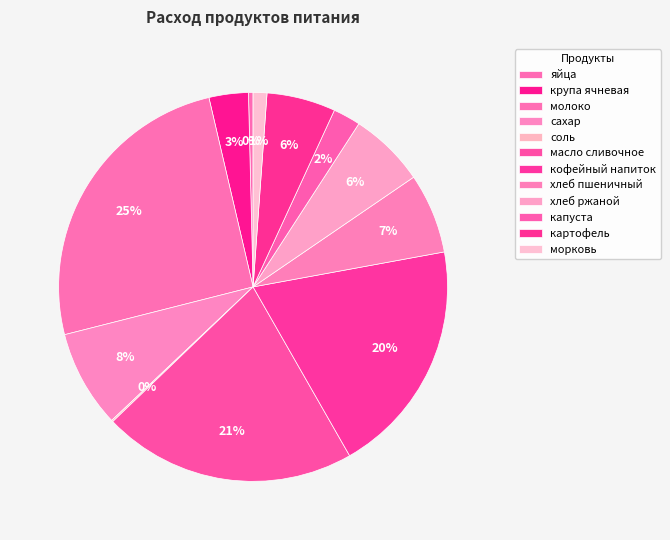

To the nearest percent, what is the difference between the капуста and морковь slice percentages?

1%